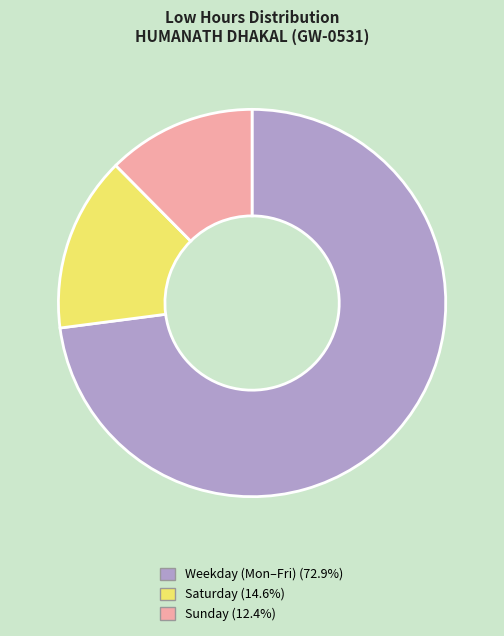

Do Weekday (Mon–Fri) (72.9%) and Sunday (12.4%) together represent more than half of the pie?

Yes